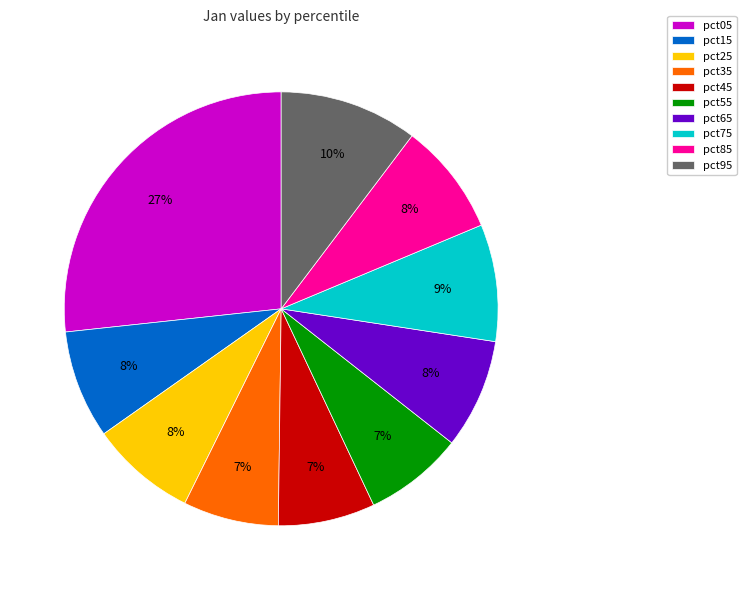

Which slice is the largest?

pct05